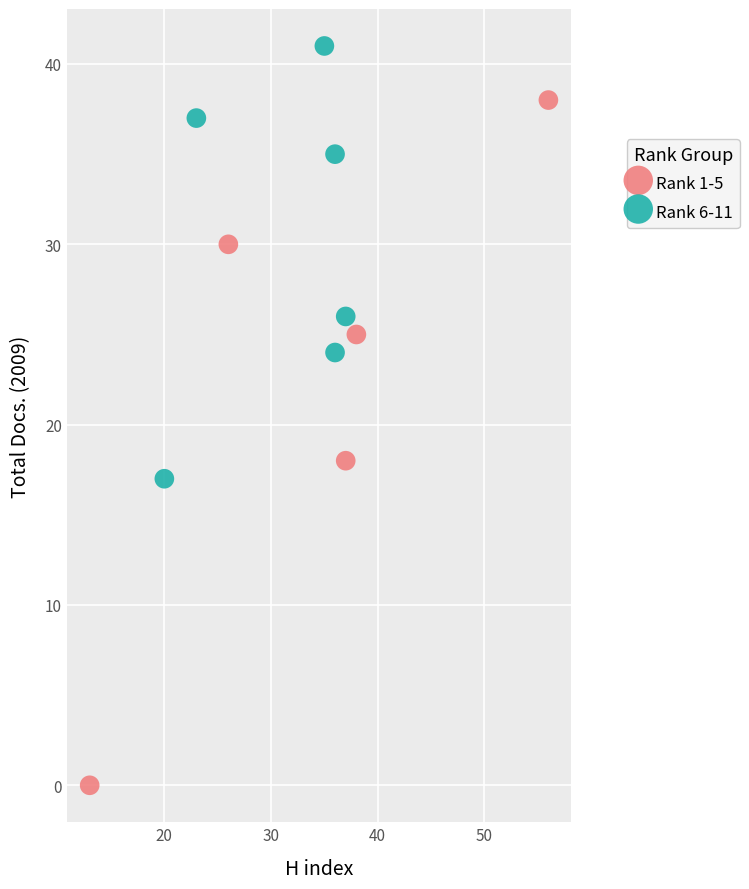

Which series has the widest spread of Y values?

Rank 1-5